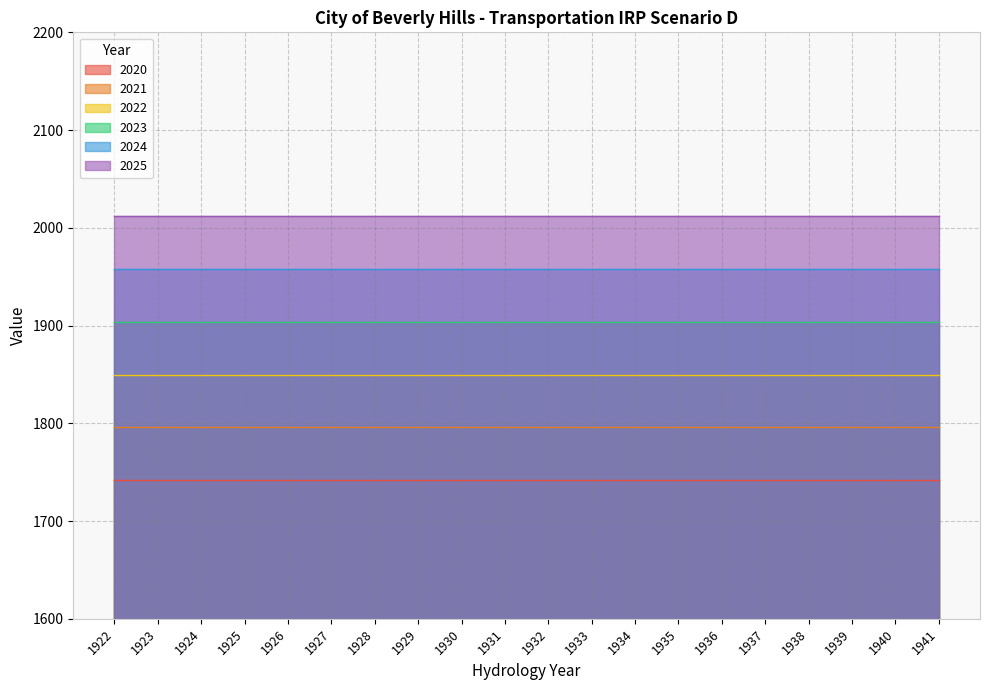

The value of 2023 at 1922 is 2543.8. True or false?

False